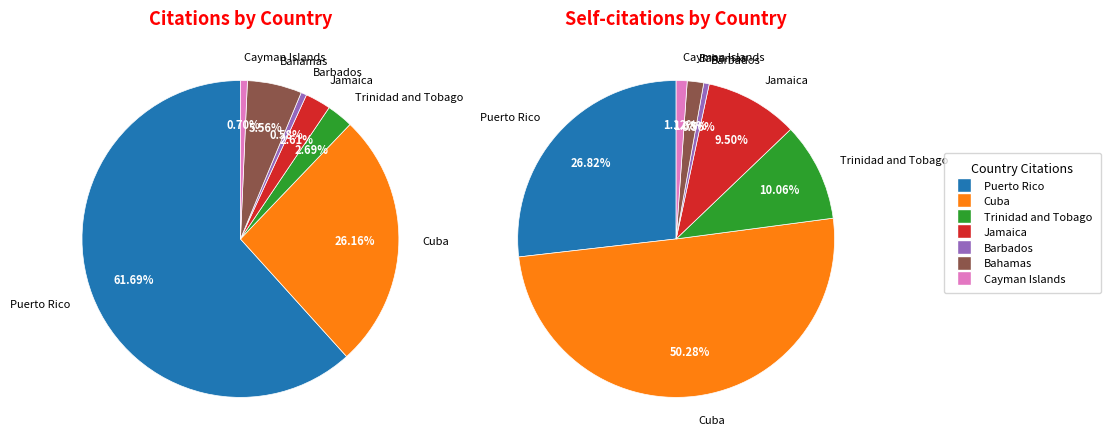

Which category has the smallest portion of the pie?

Barbados